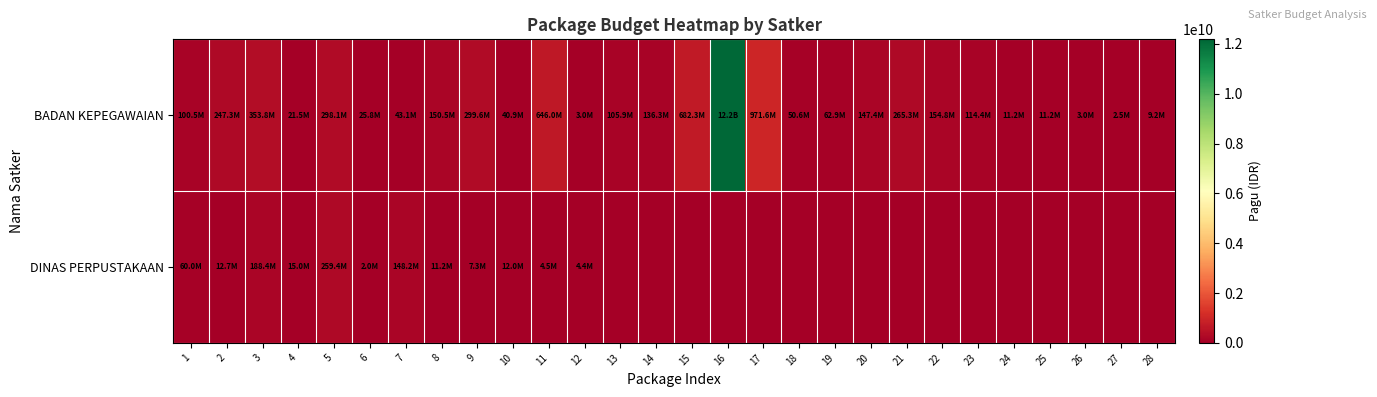

Reading right to left, extract all data points from this chart.

BADAN KEPEGAWAIAN: 28=9203000	27=2520000	26=3020000	25=11237000	24=11237000	23=114447000	22=154799200	21=265279800	20=147394600	19=62850000	18=50605000	17=971640000	16=12183092000	15=682332300	14=136253000	13=105858000	12=3020000	11=645960000	10=40890000	9=299570000	8=150534000	7=43050400	6=25771200	5=298093676	4=21490000	3=353790900	2=247311000	1=100504000
DINAS PERPUSTAKAAN: 28=0	27=0	26=0	25=0	24=0	23=0	22=0	21=0	20=0	19=0	18=0	17=0	16=0	15=0	14=0	13=0	12=4424400	11=4500000	10=12000000	9=7260000	8=11250000	7=148200000	6=2040000	5=259350000	4=15000000	3=188400000	2=12690000	1=60000000